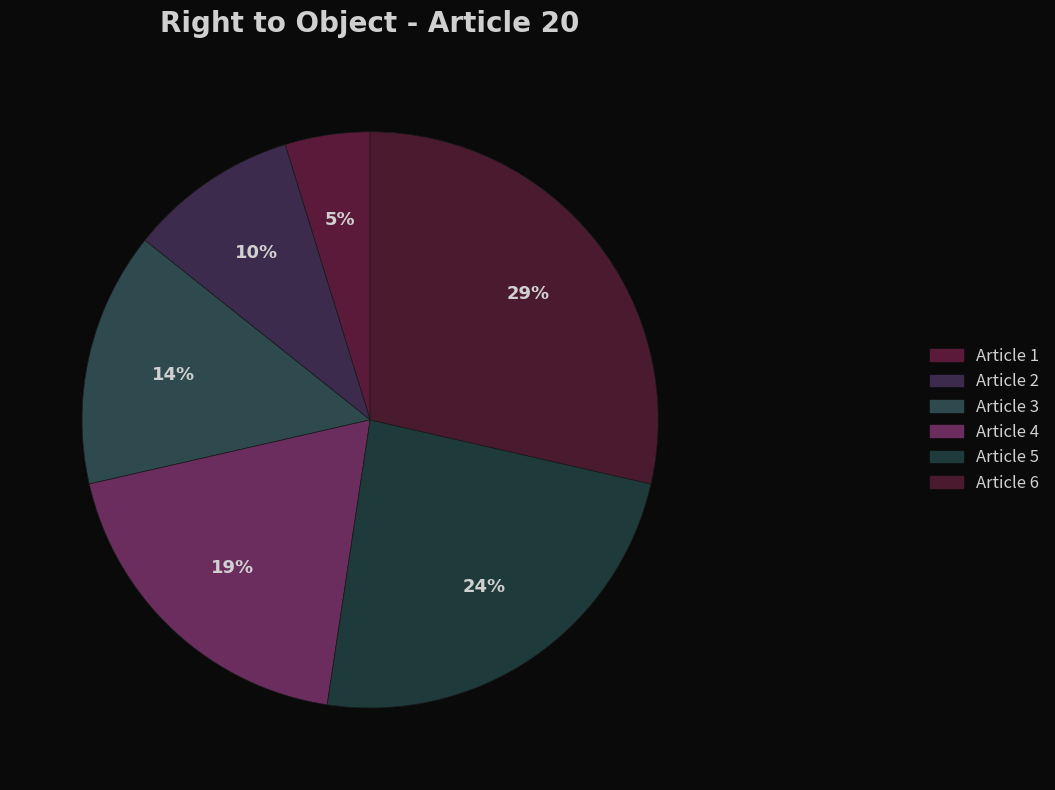

Is there a majority slice in this chart?

No